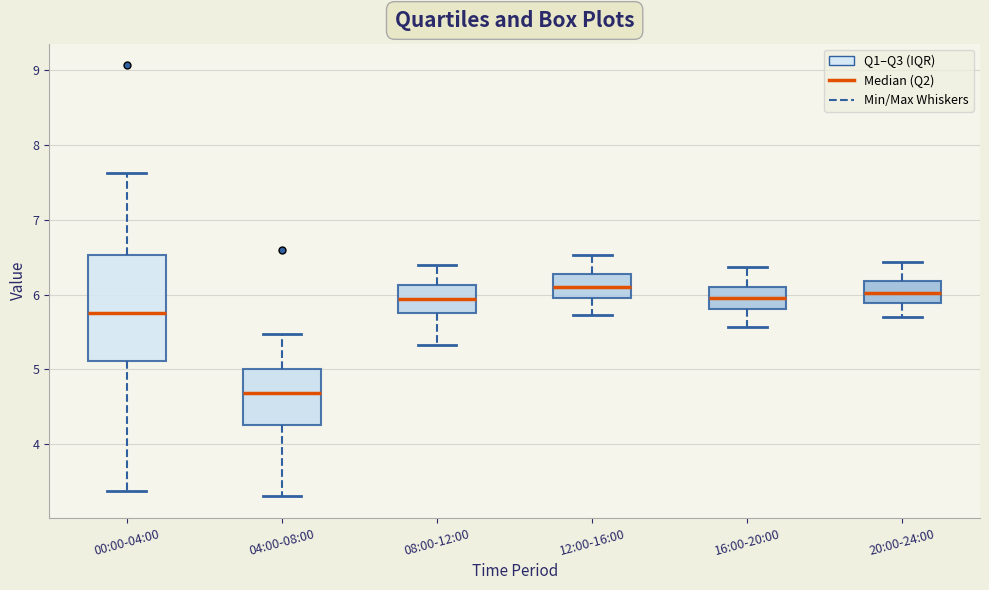

Where does the upper whisker of the box for 12:00-16:00 end on the y-axis? The values are not printed on the chart, so give them approximately, as read against the axis.

6.5